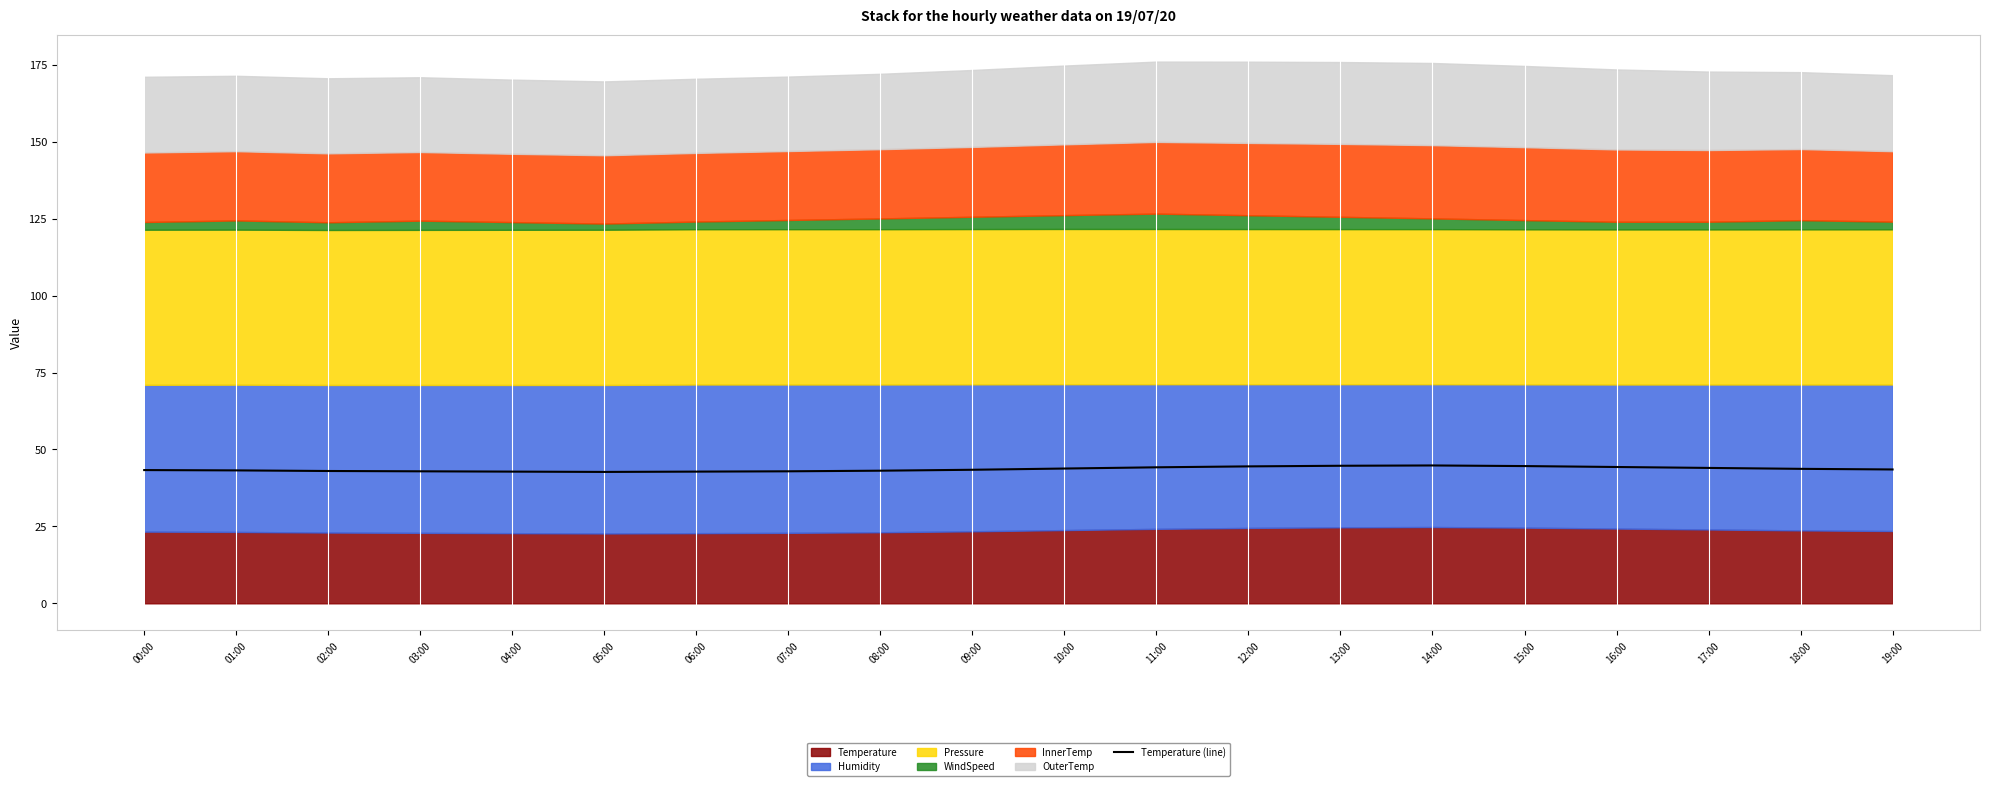

What is the ratio of the value at 00:00 to the value at 07:00?

1.0